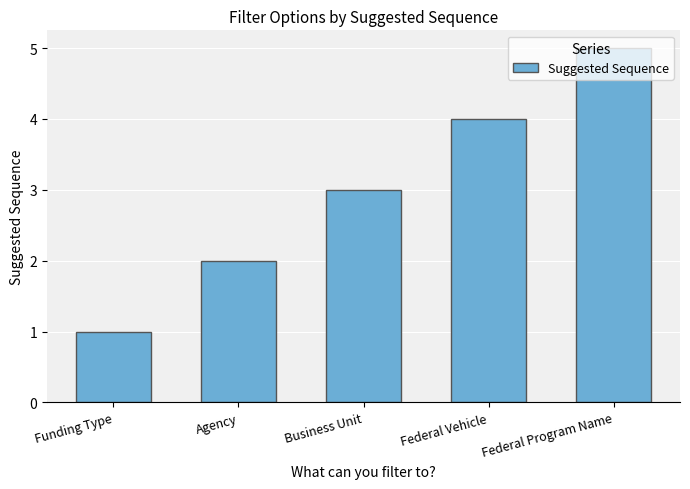

Approximately how many times larger is the value at Business Unit compared to Federal Program Name?

0.6